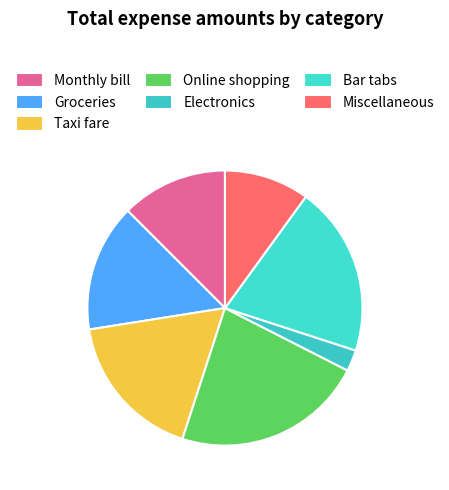

Count the number of slices in the pie.

7